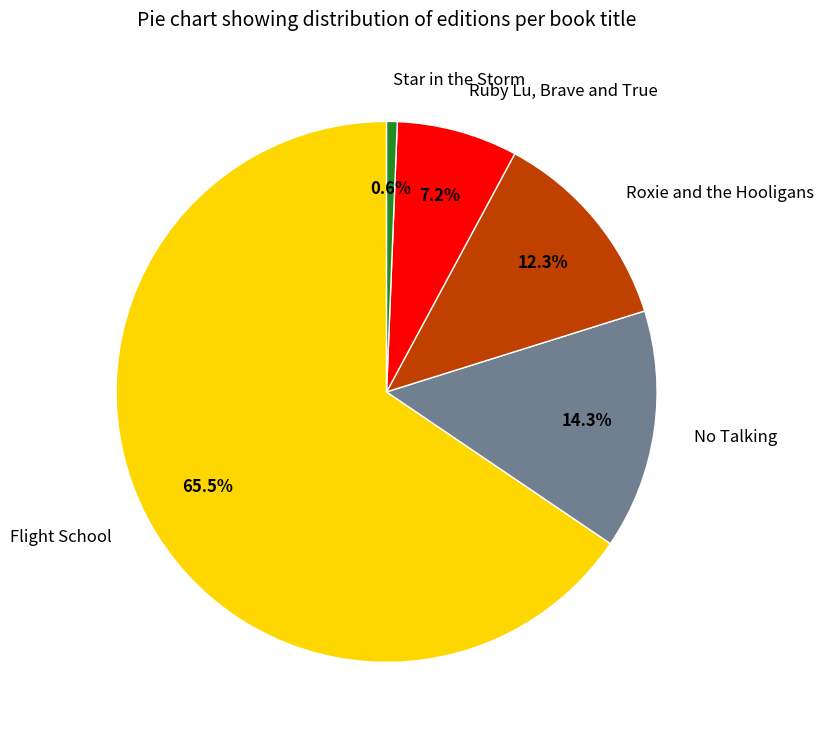

What is the ratio of the value at Flight School to the value at Star in the Storm?

103.3